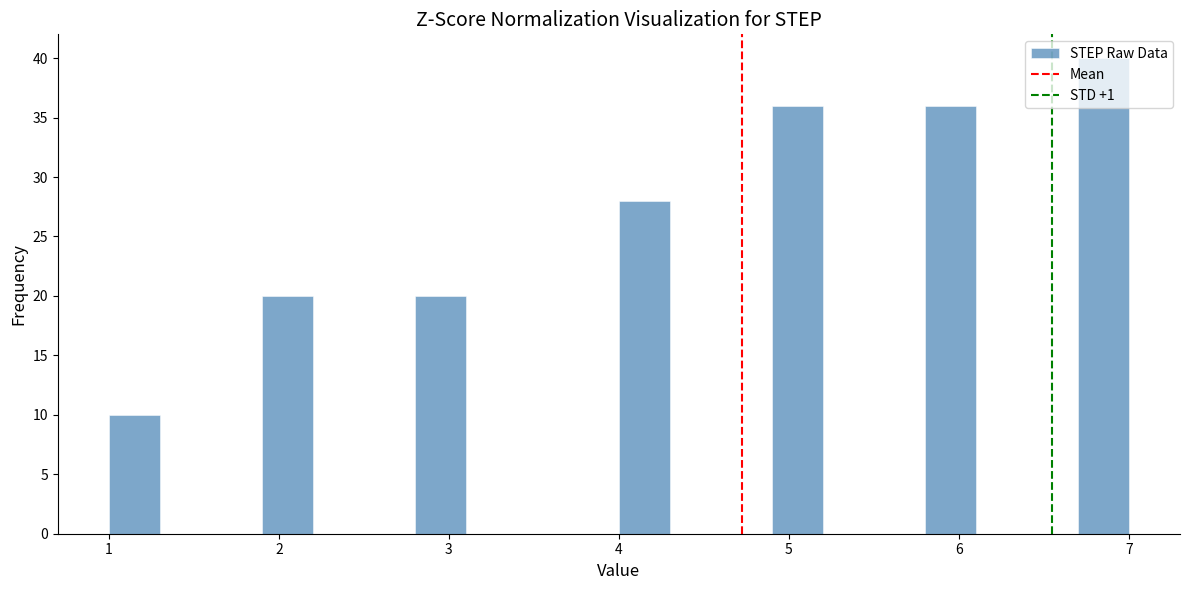

Around what value on the x-axis is the tallest bar? Give the approximate position of its centre, as read against the axis.

6.9